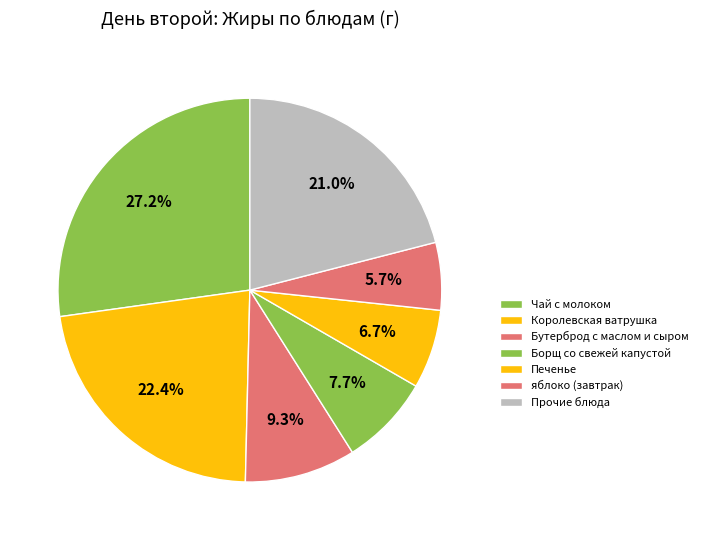

How many segments does this pie chart have?

7